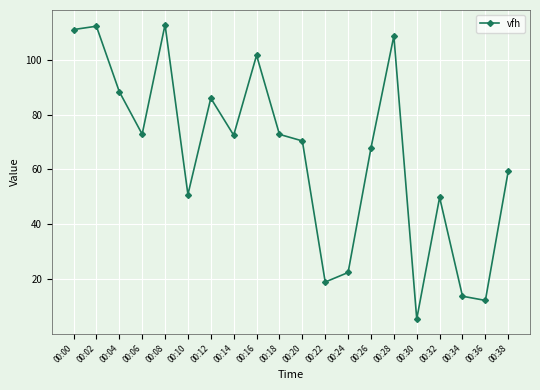

What is the smallest value displayed?

5.5